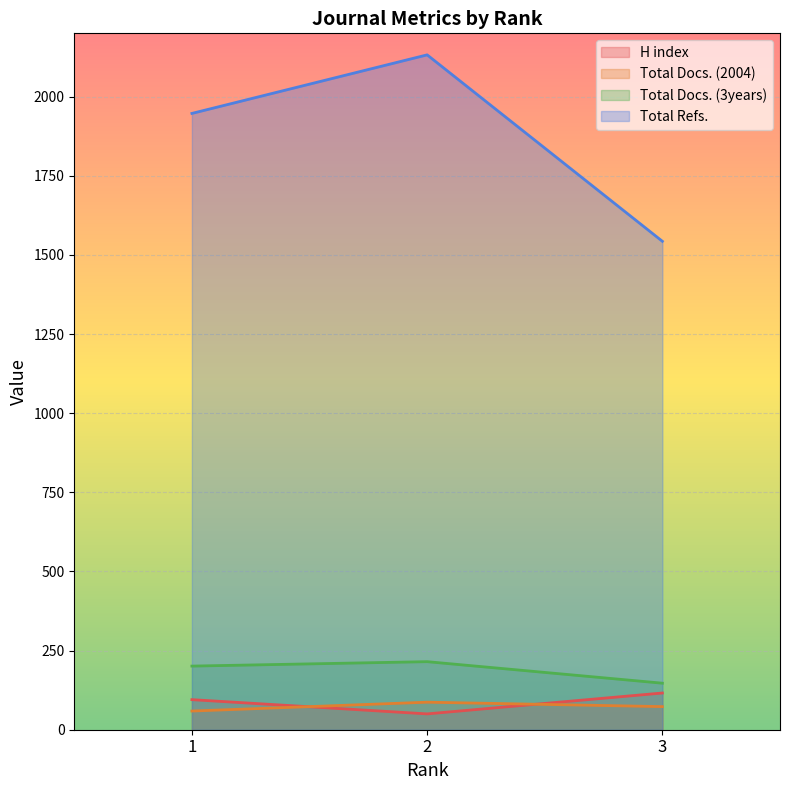

Which category has the lowest value across all series?

2